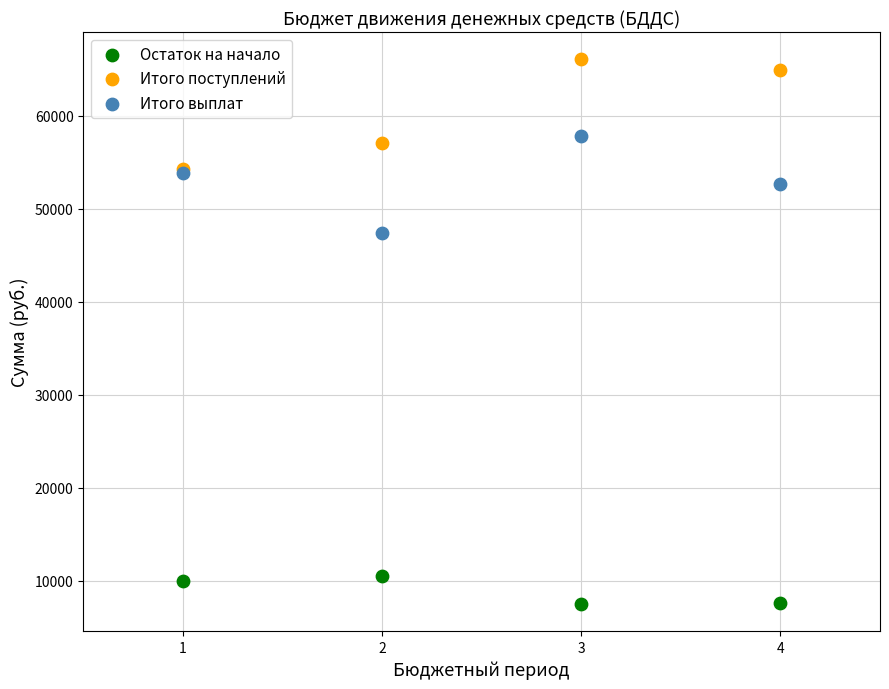

Which series contains the lowest Y value?

Остаток на начало